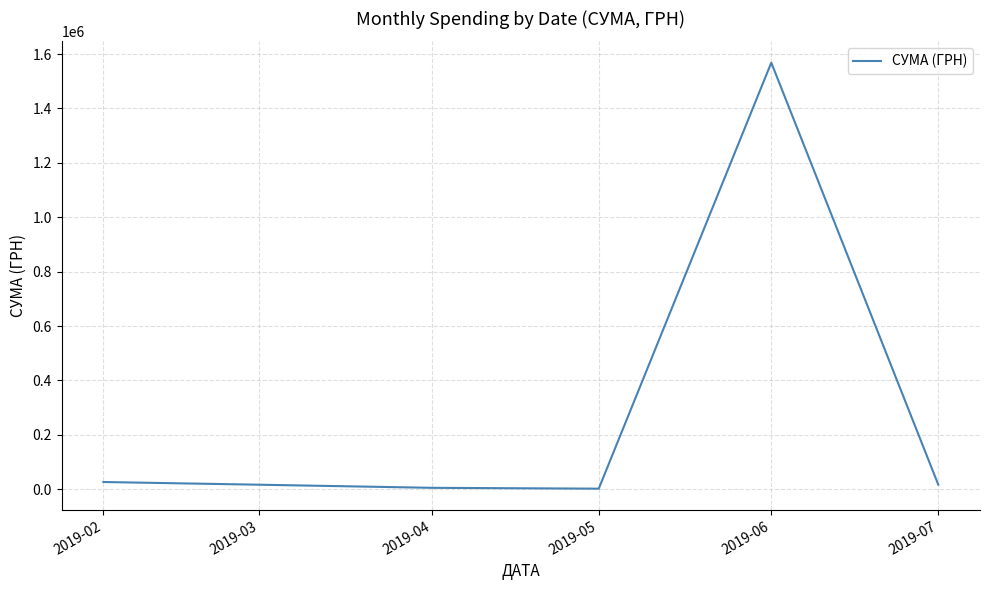

What is the difference between the maximum and minimum values?

1566049.5